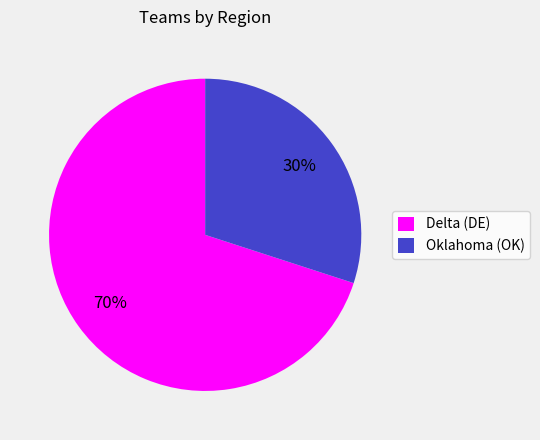

What is the ratio of the value at Delta (DE) to the value at Oklahoma (OK)?

2.3